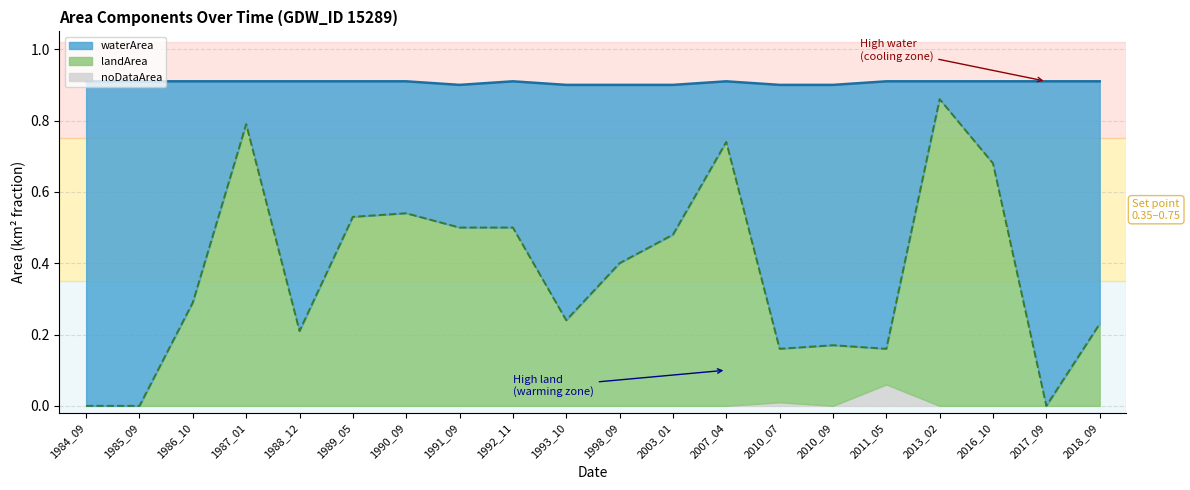

Reading left to right, extract all data points from this chart.

waterArea: 1984_09=0.9	1985_09=0.9	1986_10=0.6	1987_01=0.1	1988_12=0.7	1989_05=0.4	1990_09=0.4	1991_09=0.4	1992_11=0.4	1993_10=0.7	1998_09=0.5	2003_01=0.4	2007_04=0.2	2010_07=0.7	2010_09=0.7	2011_05=0.8	2013_02=0.1	2016_10=0.2	2017_09=0.9	2018_09=0.7
landArea: 1984_09=0.0	1985_09=0.0	1986_10=0.3	1987_01=0.8	1988_12=0.2	1989_05=0.5	1990_09=0.5	1991_09=0.5	1992_11=0.5	1993_10=0.2	1998_09=0.4	2003_01=0.5	2007_04=0.7	2010_07=0.1	2010_09=0.2	2011_05=0.1	2013_02=0.9	2016_10=0.7	2017_09=0.0	2018_09=0.2
noDataArea: 1984_09=0.0	1985_09=0.0	1986_10=0.0	1987_01=0.0	1988_12=0.0	1989_05=0.0	1990_09=0.0	1991_09=0.0	1992_11=0.0	1993_10=0.0	1998_09=0.0	2003_01=0.0	2007_04=0.0	2010_07=0.0	2010_09=0.0	2011_05=0.1	2013_02=0.0	2016_10=0.0	2017_09=0.0	2018_09=0.0